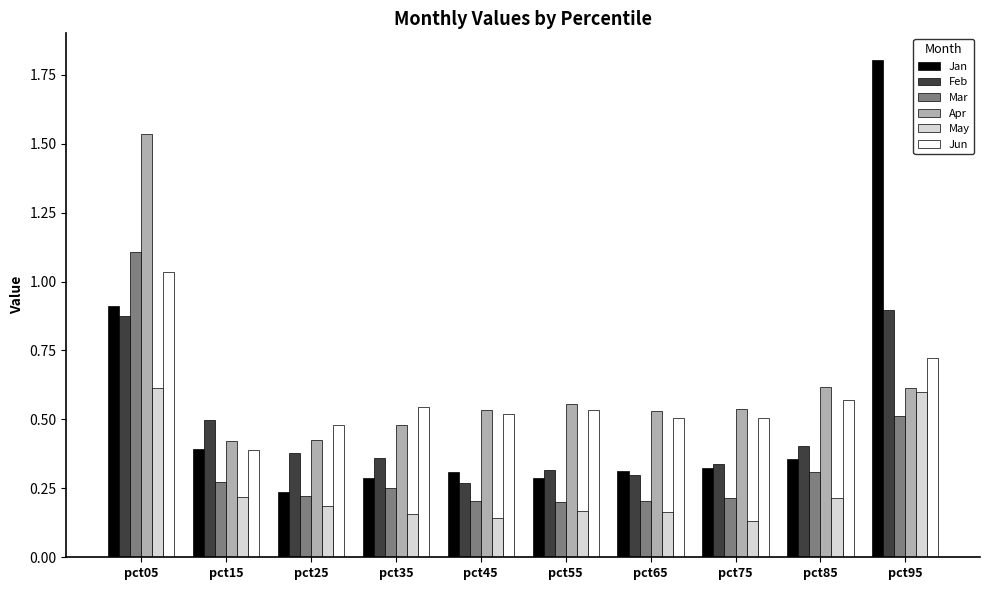

The value of Feb at pct35 is 0.2. True or false?

False